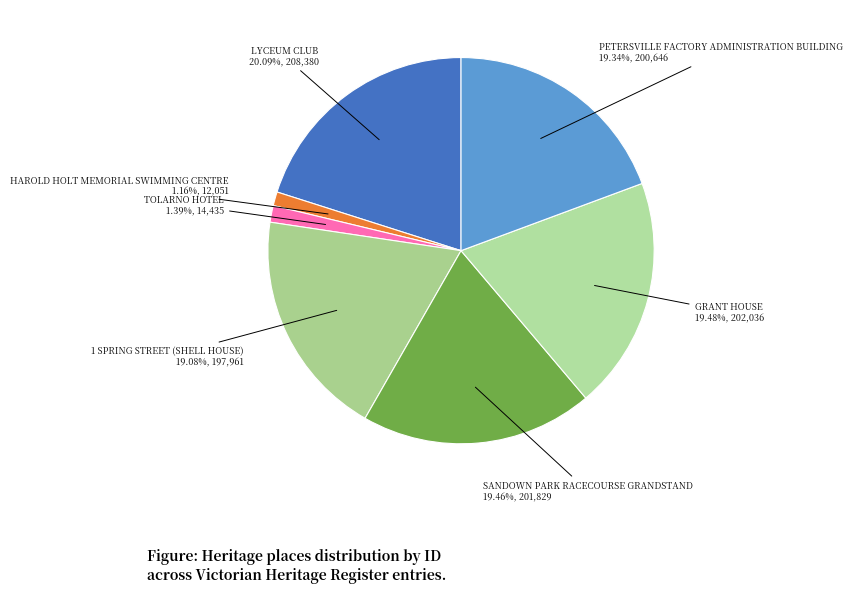

Is TOLARNO HOTEL the majority of the pie?

No